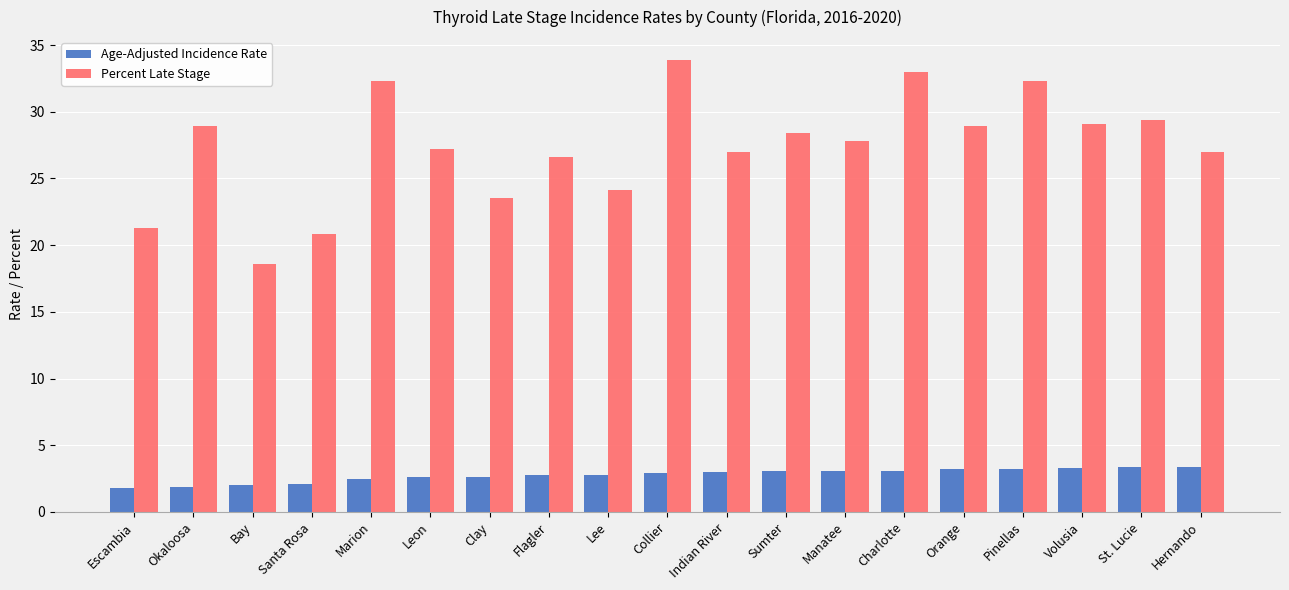

What are all the series names shown in the legend?

Age-Adjusted Incidence Rate, Percent Late Stage